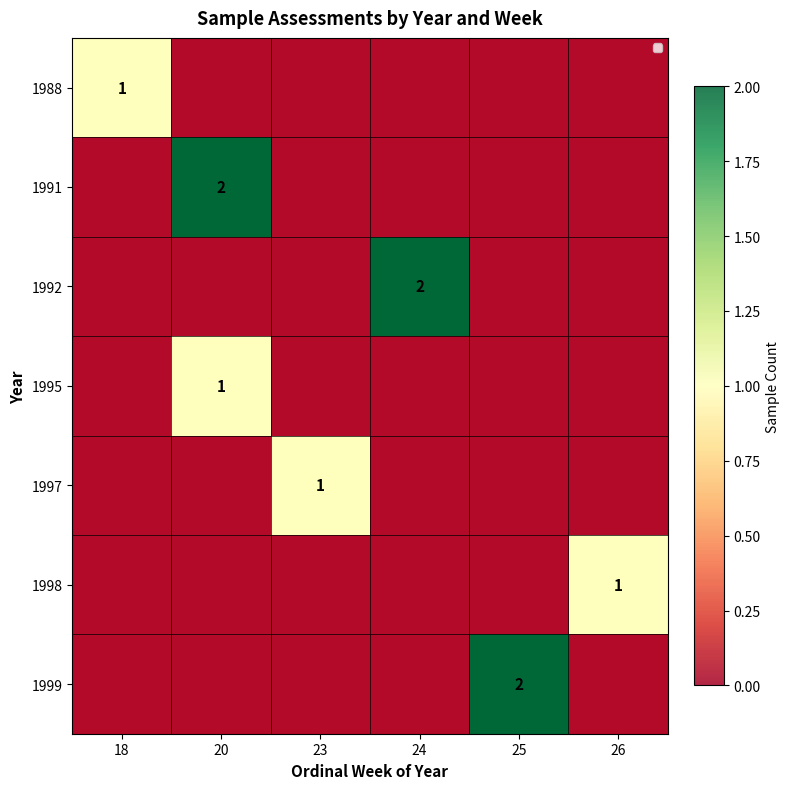

Which series changed the most between 23 and 24?

1992